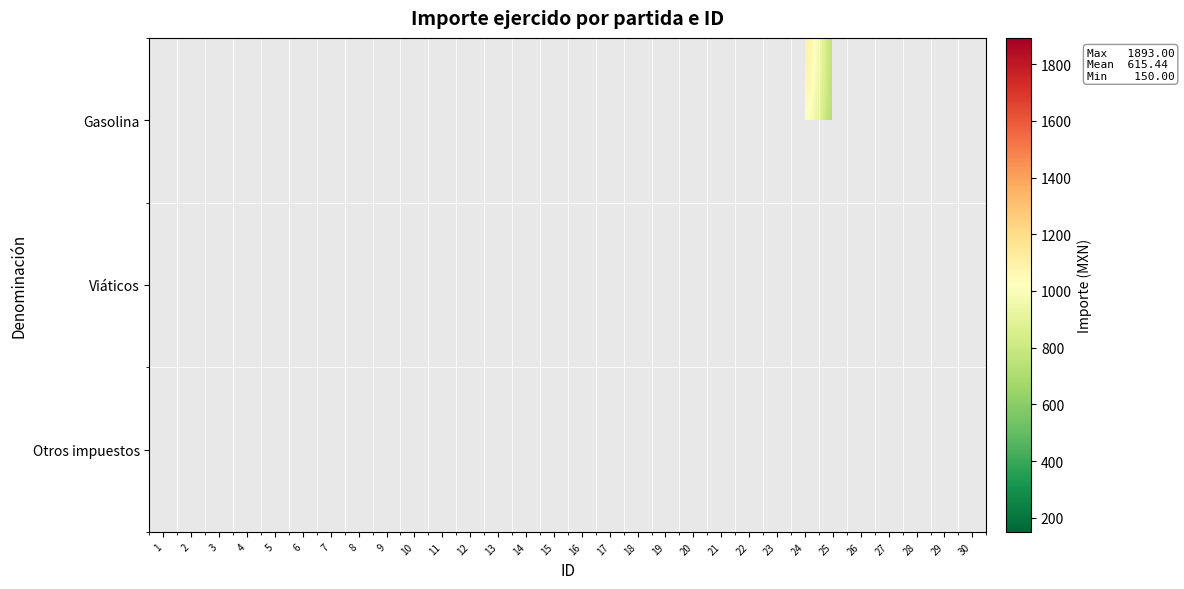

What is the minimum value for Otros impuestos?

279.0